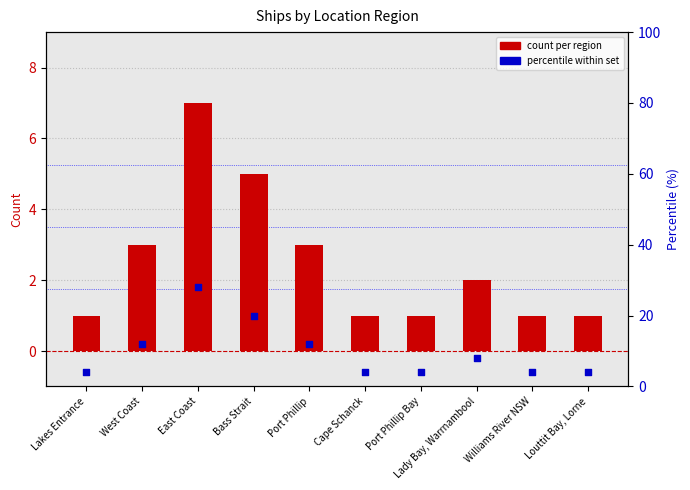

At how many categories does at least one series exceed 26?

1